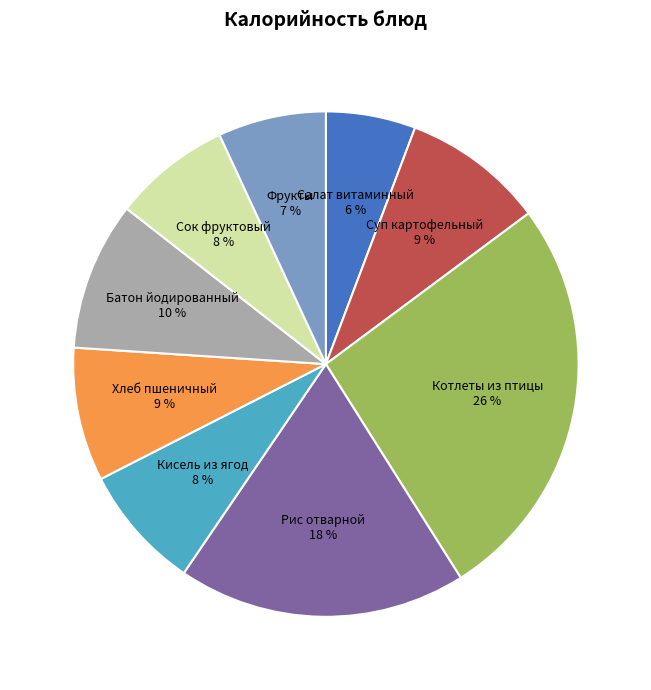

Is it true that Суп картофельный is 9% of the pie?

True